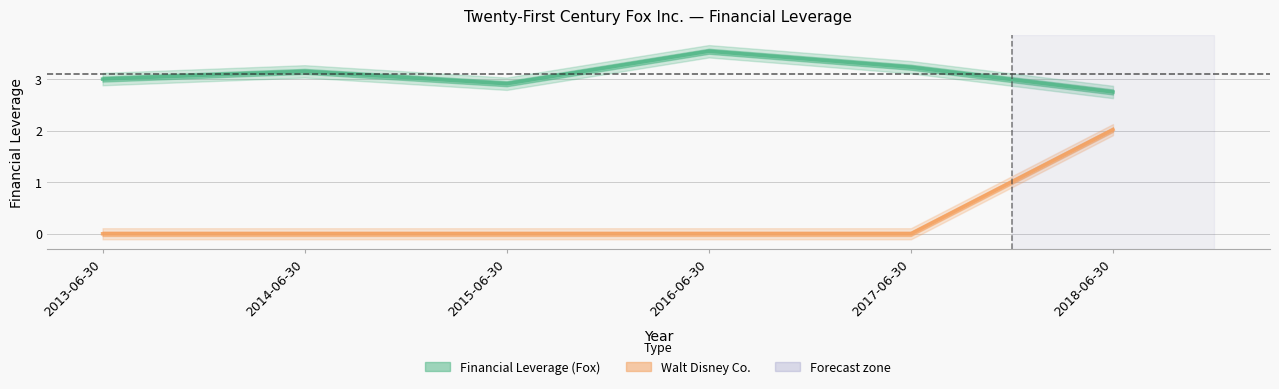

Rank the series by their average value, from lowest to highest.

Walt Disney Co., Financial Leverage (Fox)